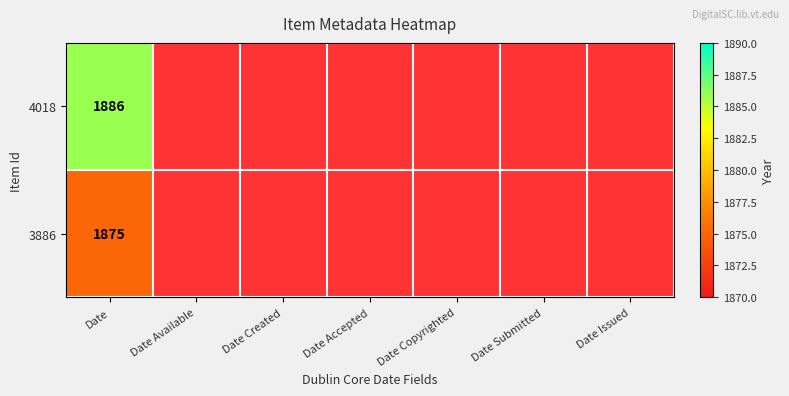

True or false: 4018 has a value of 1886 at Date.

True